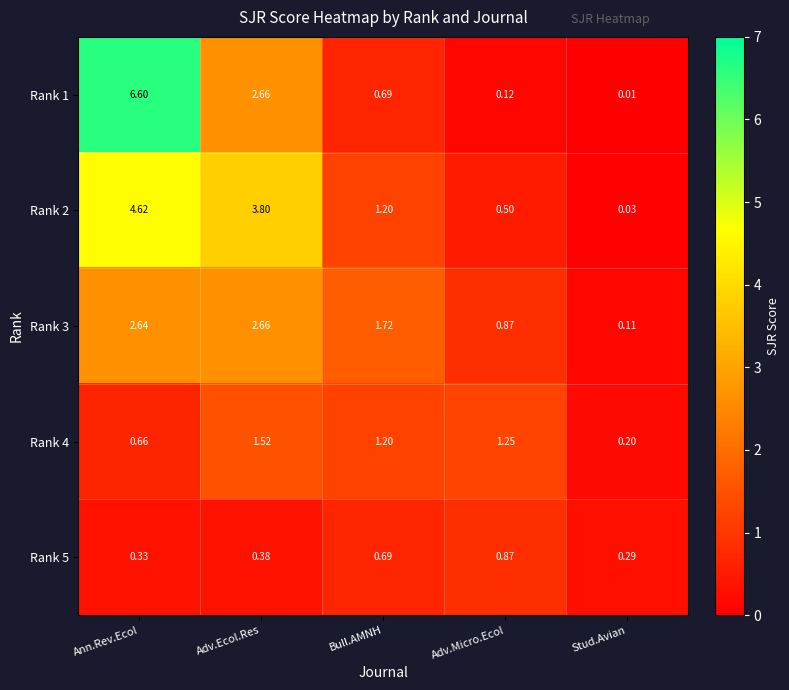

Where is Rank 1 nearest to the value 3?

Adv.Ecol.Res